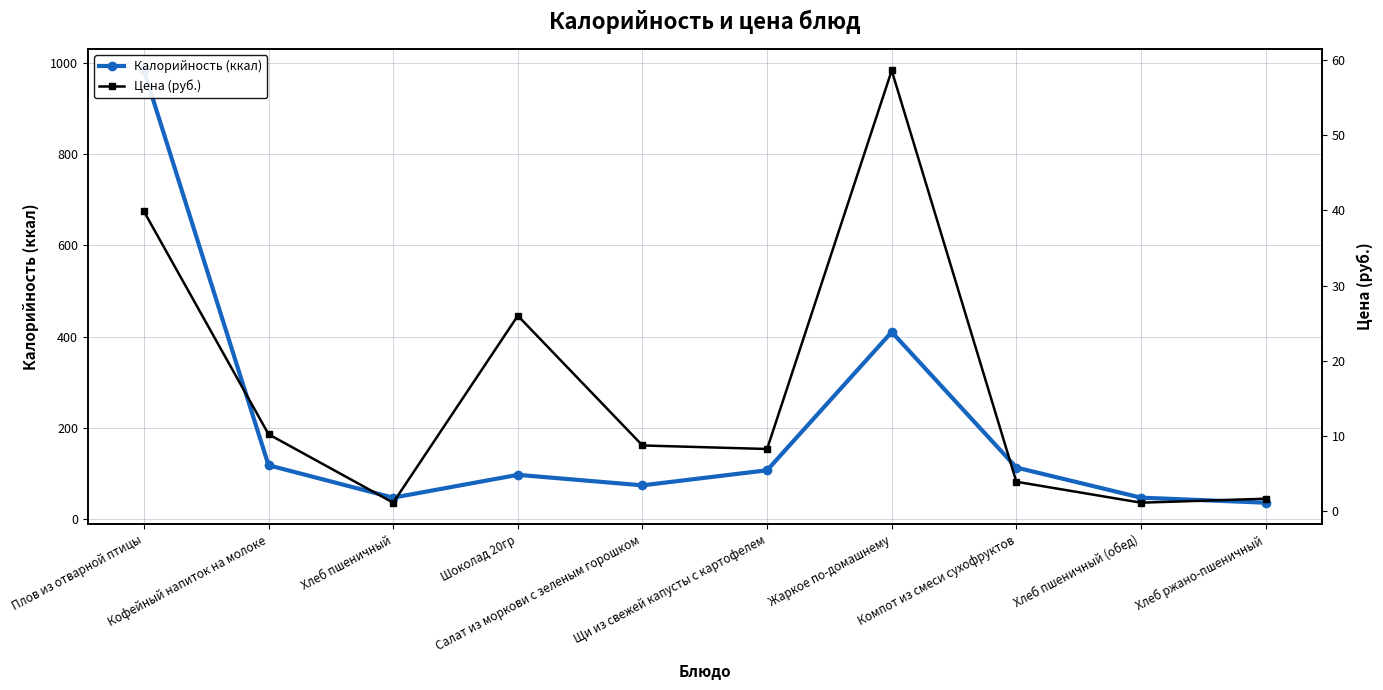

What is the difference between the second highest and minimum values in the Цена (руб.) series?

38.7